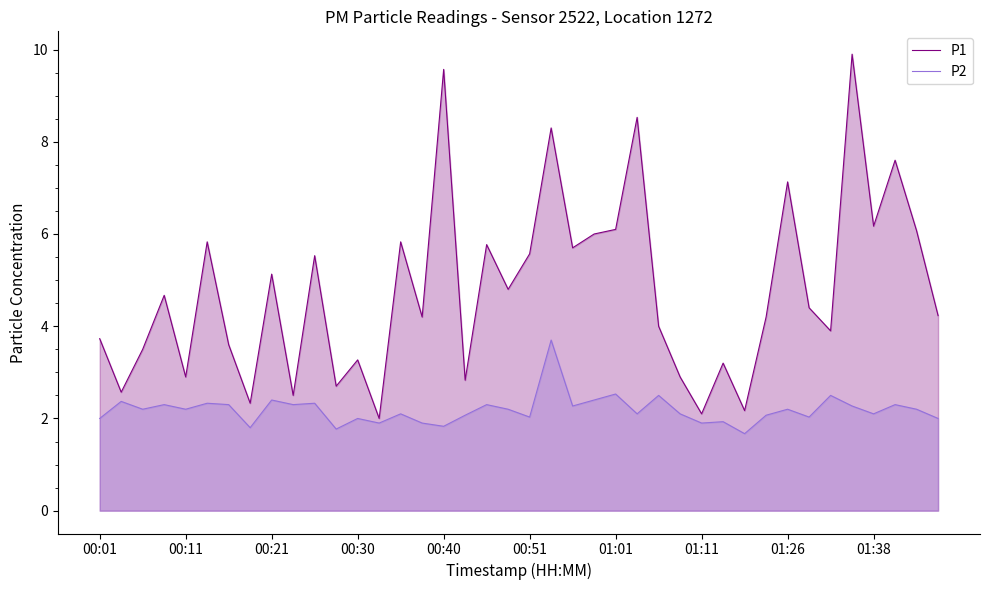

List the series in order of their peak value, highest first.

P1, P2